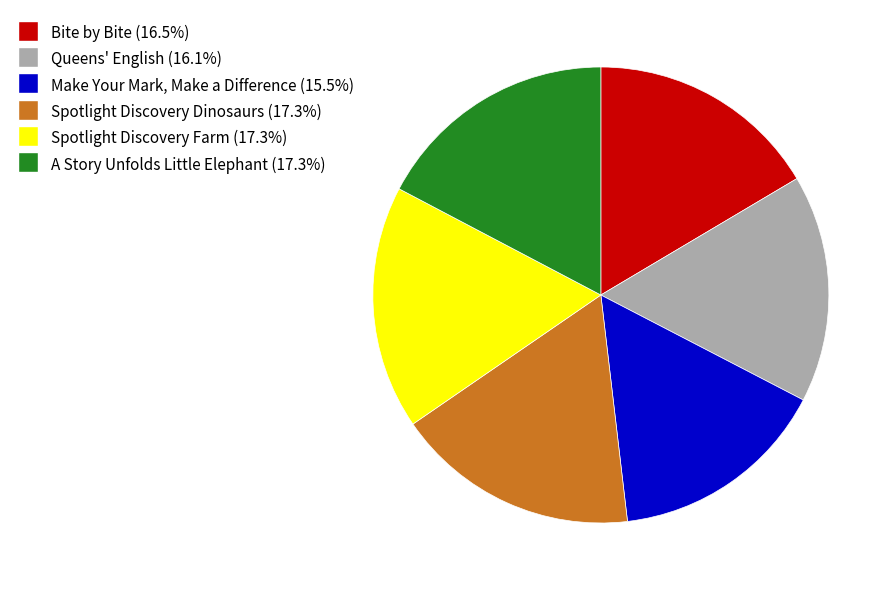

What is the ratio of the value at Queens' English to the value at A Story Unfolds Little Elephant?

0.9